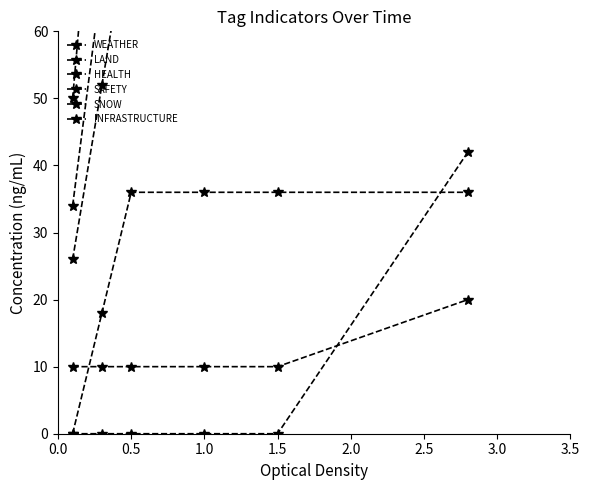

Which category has the highest value in the HEALTH series?

1.5